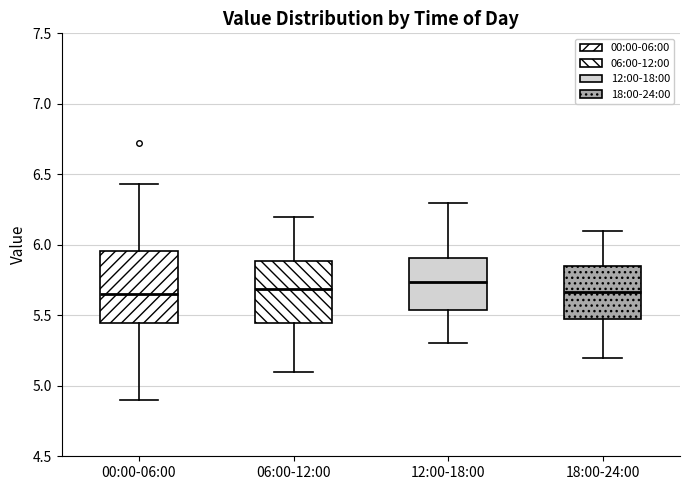

Reading left to right, read every box against the y-axis: the position of its median line, the range the box covers, and the ends of its whiskers. The values are not printed on the chart, so give them approximately, as read against the axis.

00:00-06:00: median 5.65, box 5.45 to 5.95, whiskers 4.90 to 6.45
06:00-12:00: median 5.70, box 5.45 to 5.90, whiskers 5.10 to 6.20
12:00-18:00: median 5.75, box 5.55 to 5.90, whiskers 5.30 to 6.30
18:00-24:00: median 5.65, box 5.45 to 5.85, whiskers 5.20 to 6.10